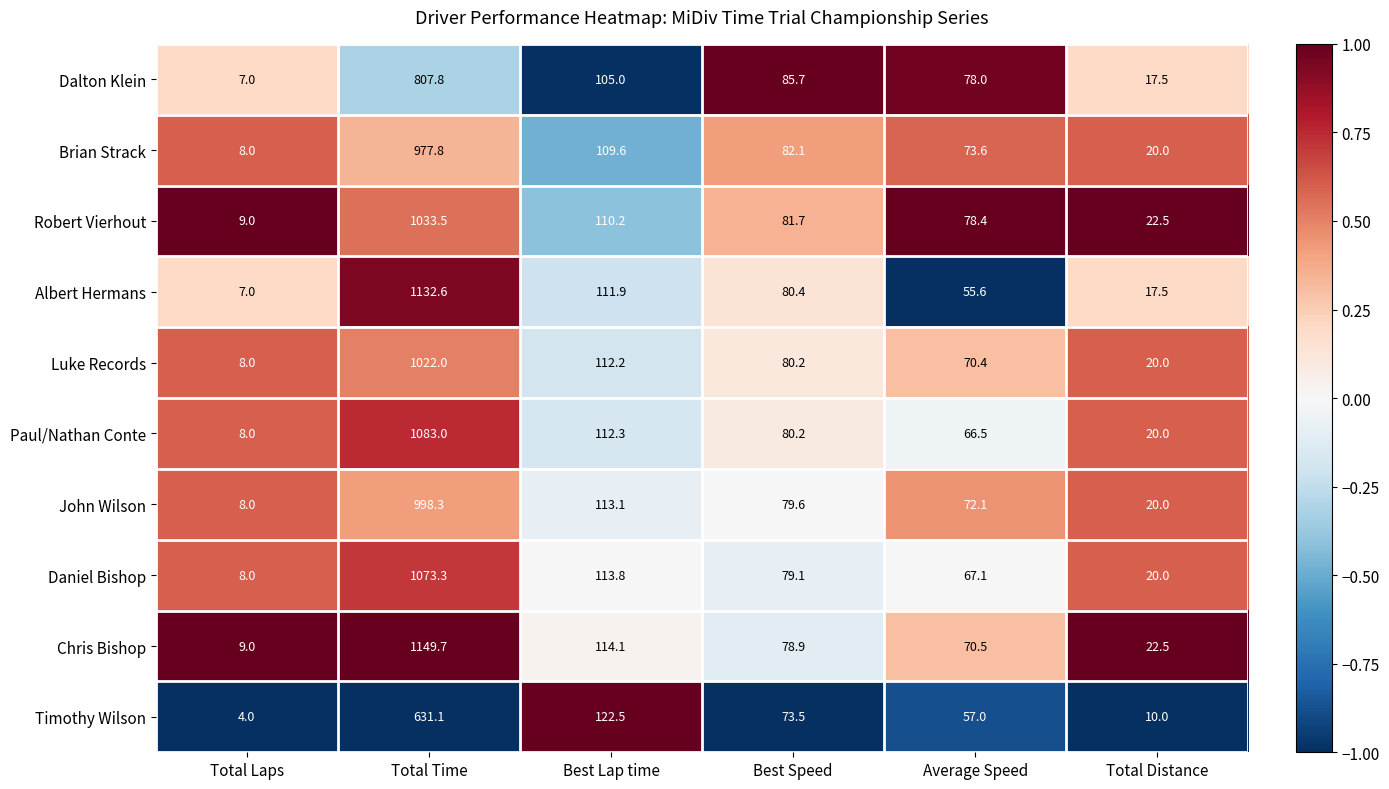

The value of Robert Vierhout at Total Distance is 32.9. True or false?

False